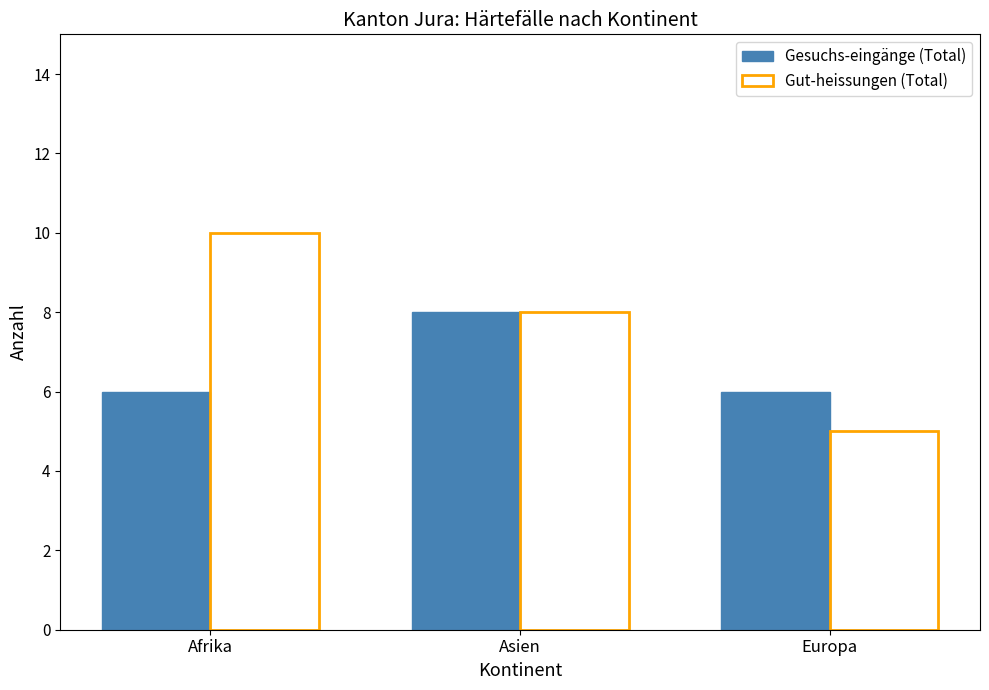

What is the value of the Gut-heissungen (Total) bar at the 3rd from the left?

5